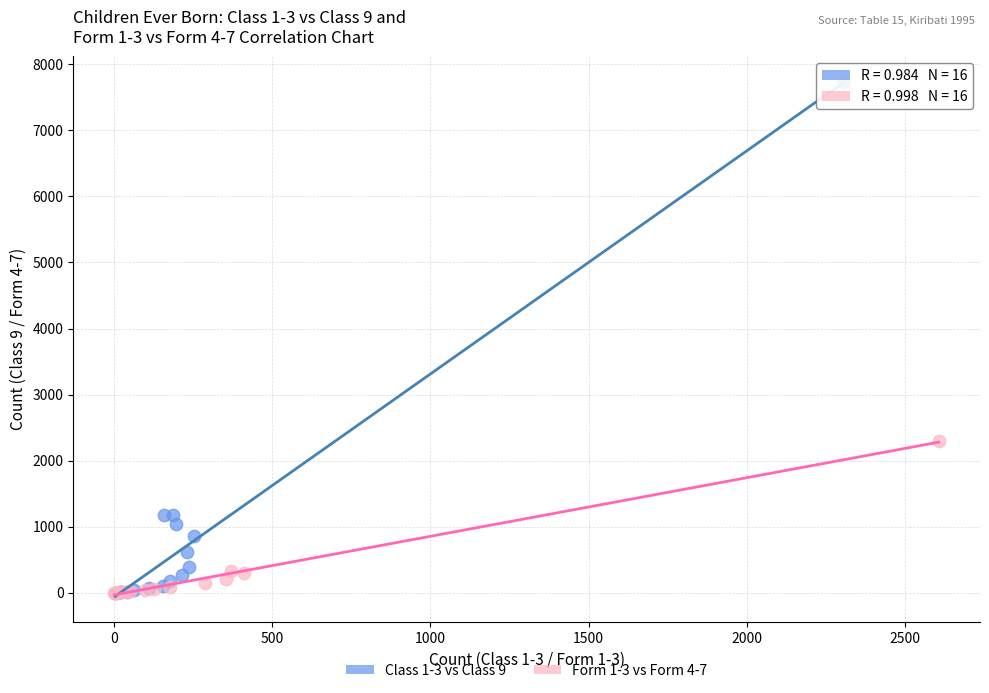

Which series has the largest Y range (max minus min)?

Class 1-3 vs Class 9